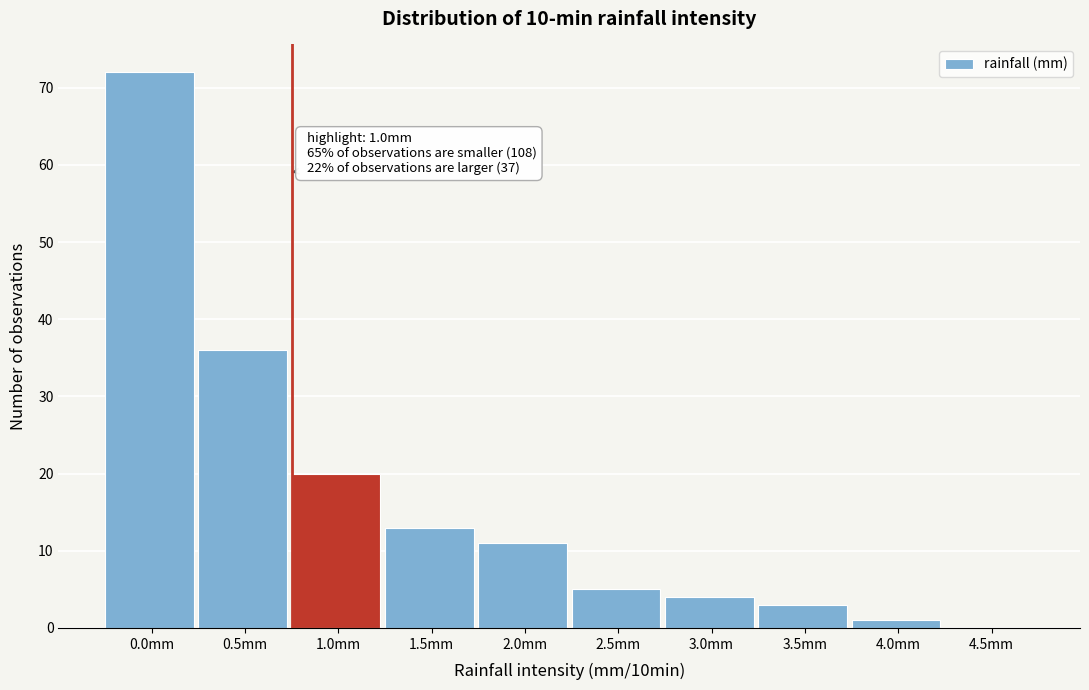

Reading left to right, extract all data points from this chart.

0.0mm=72	0.5mm=36	1.0mm=20	1.5mm=13	2.0mm=11	2.5mm=5	3.0mm=4	3.5mm=3	4.0mm=1	4.5mm=0